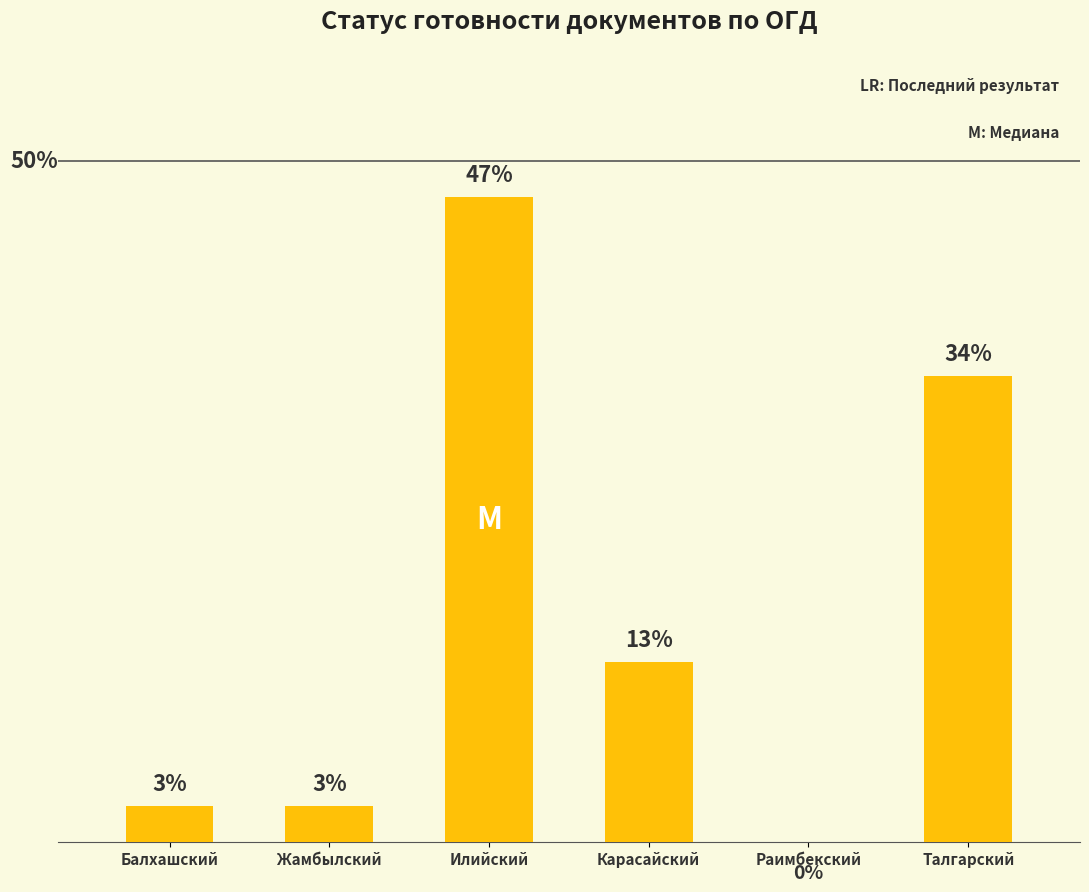

List the labels in order of value, largest first.

Илийский, Талгарский, Карасайский, Балхашский, Жамбылский, Раимбекский